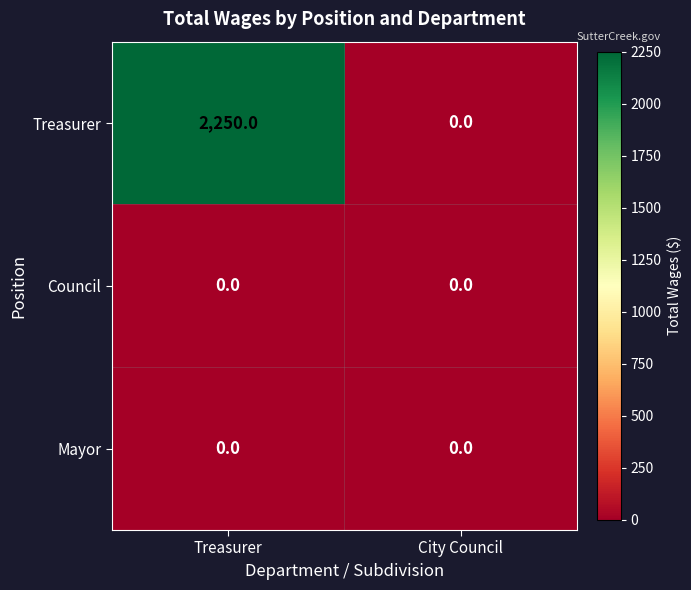

What is the average value of the Treasurer series?

1125